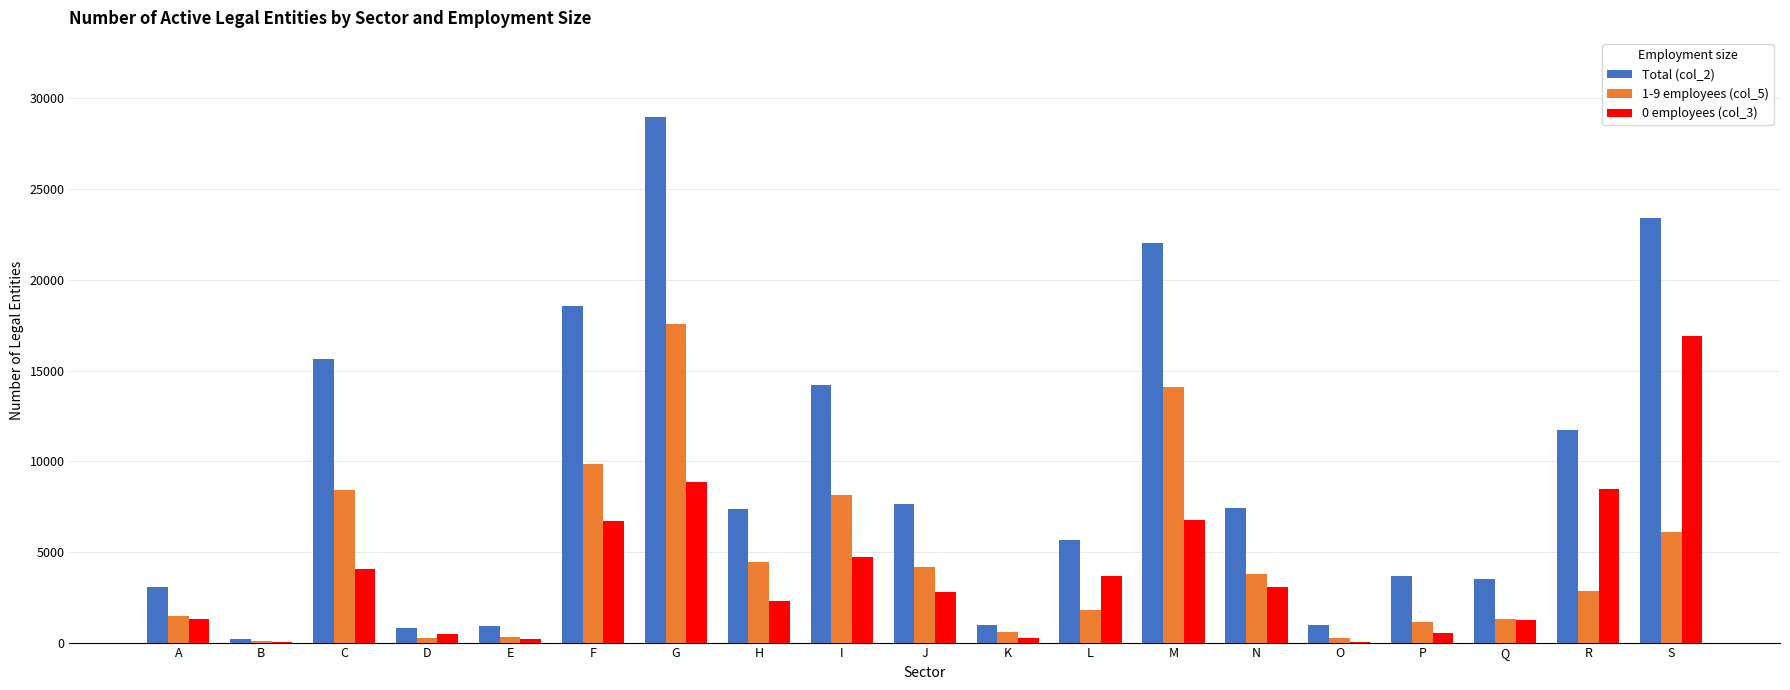

What is the total value across all series at C?

28084